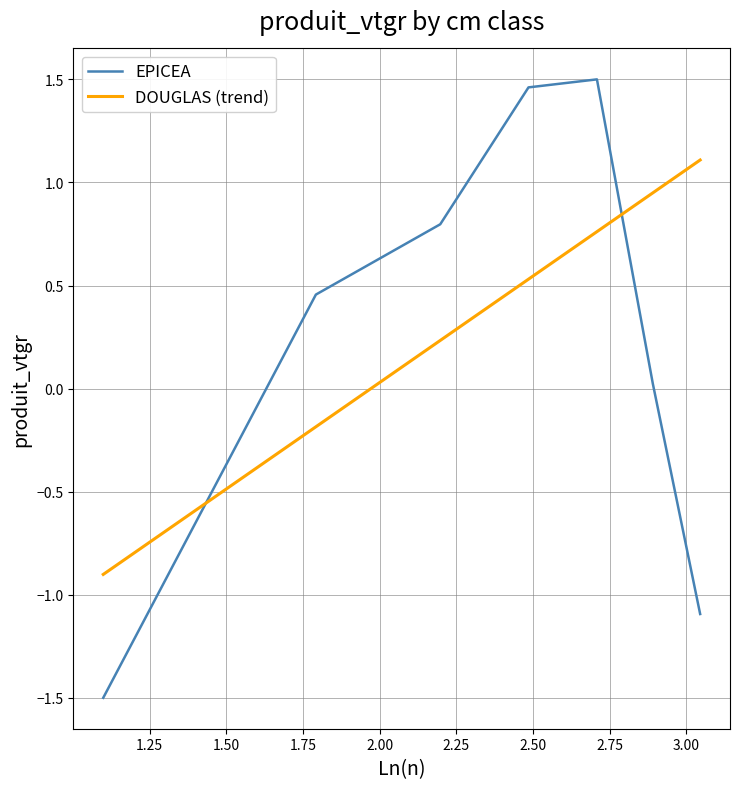

What is the average value of the DOUGLAS (trend) series?

0.4